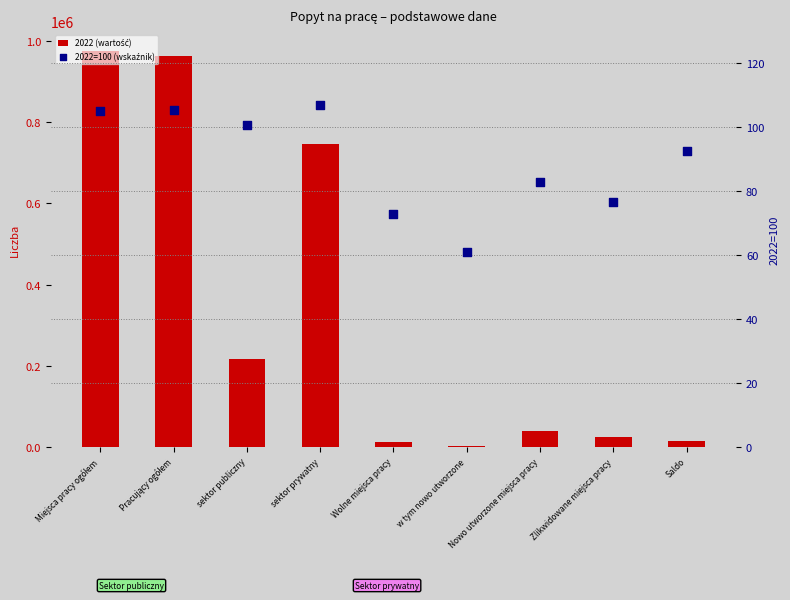

At how many categories does at least one series exceed 105900?

4